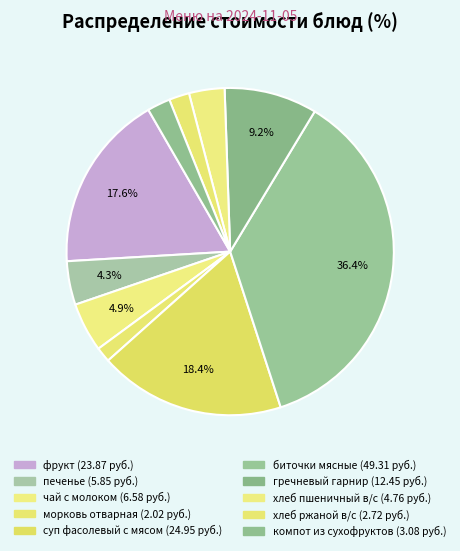

Count the number of slices in the pie.

10